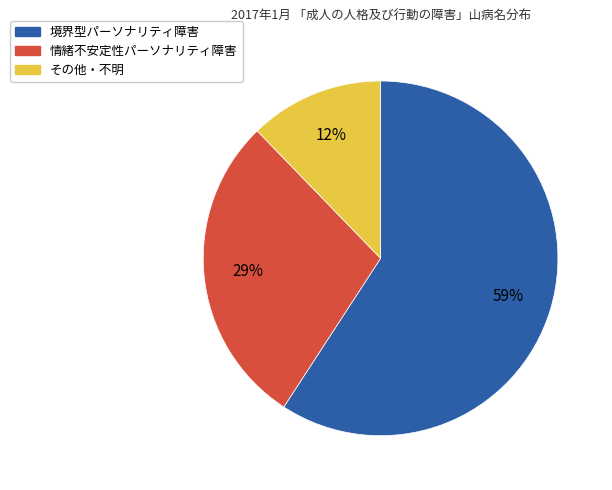

Is there any slice that represents more than half of the pie?

Yes